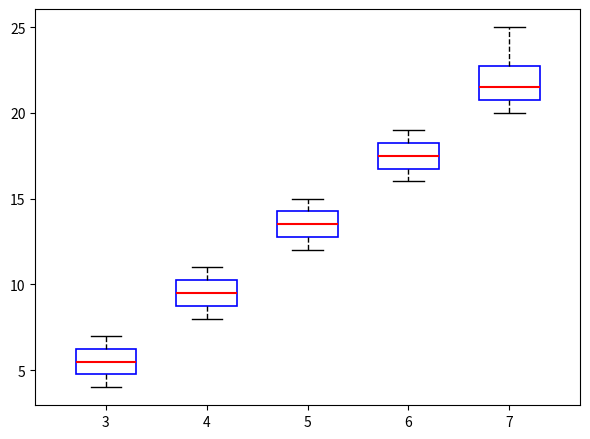

Comparing the boxes themselves (not the whiskers), which one is the tallest?

7